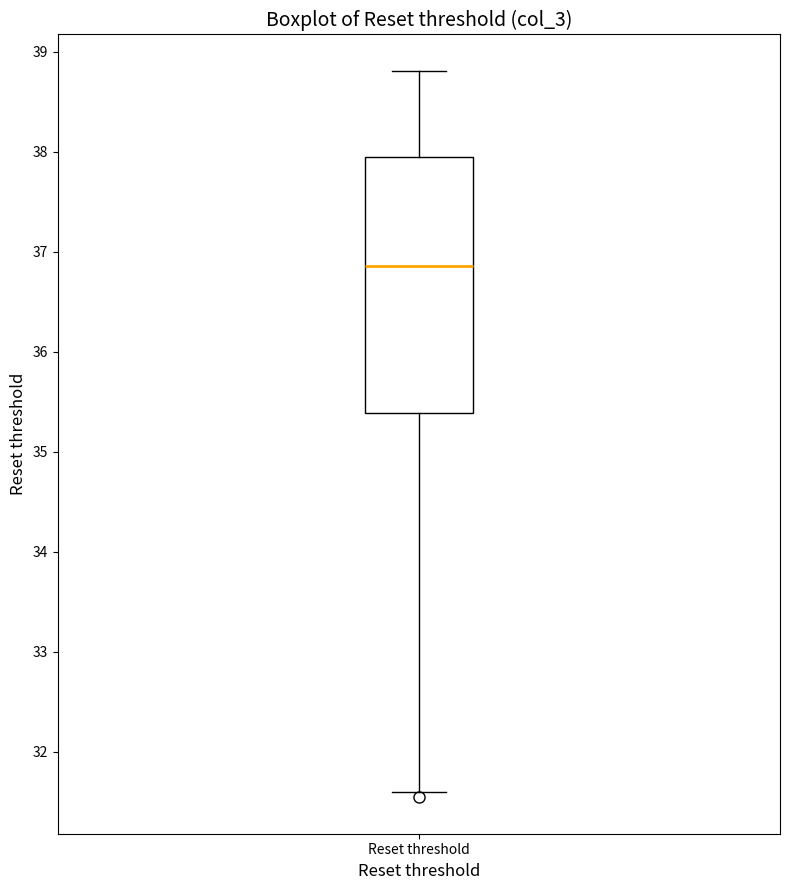

Where does the lower whisker of the box for Reset threshold end on the y-axis? The values are not printed on the chart, so give them approximately, as read against the axis.

31.6